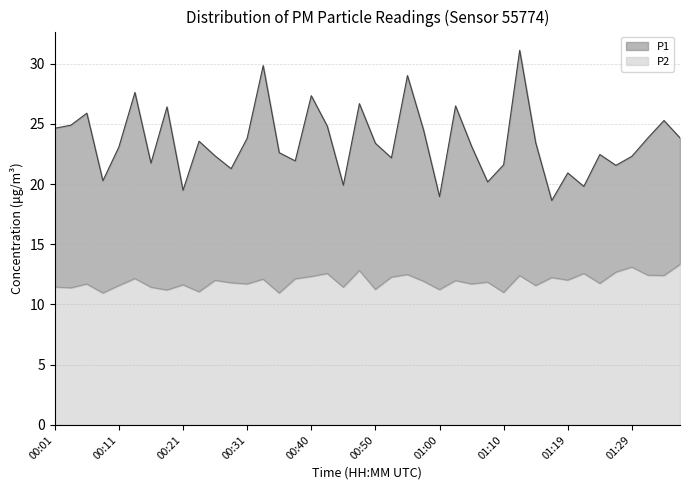

What value does the P2 series have at 01:19?

12.0